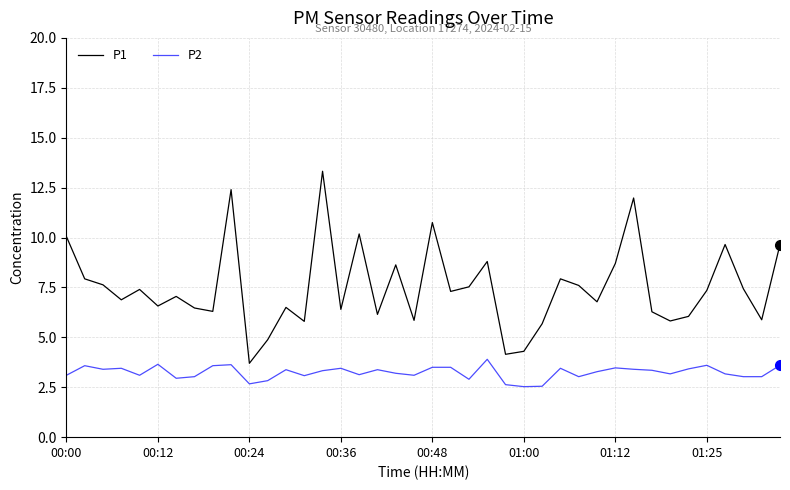

True or false: P2 and P1 cross at least once.

False